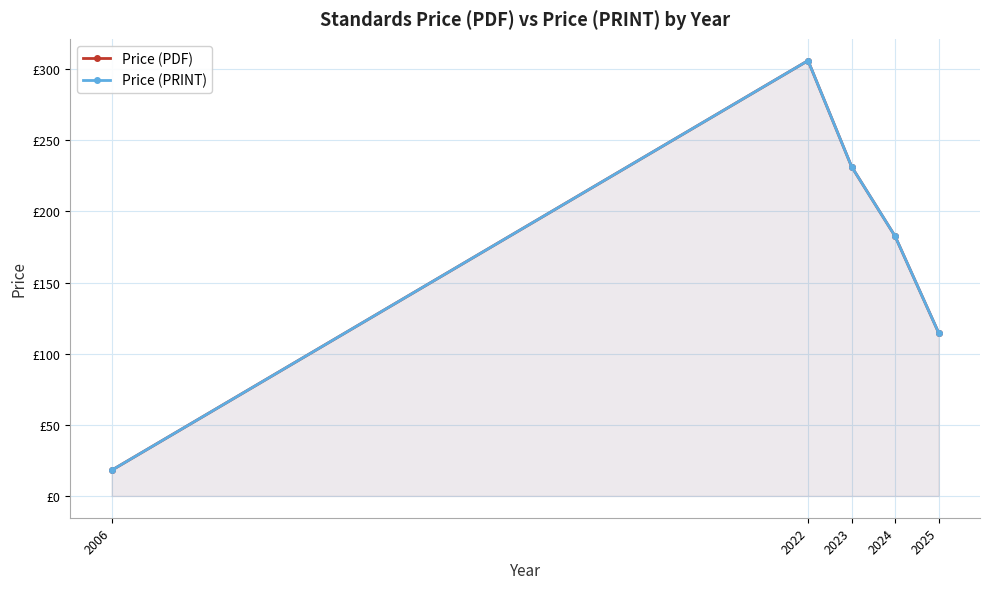

True or false: Price (PRINT) and Price (PDF) cross at least once.

False